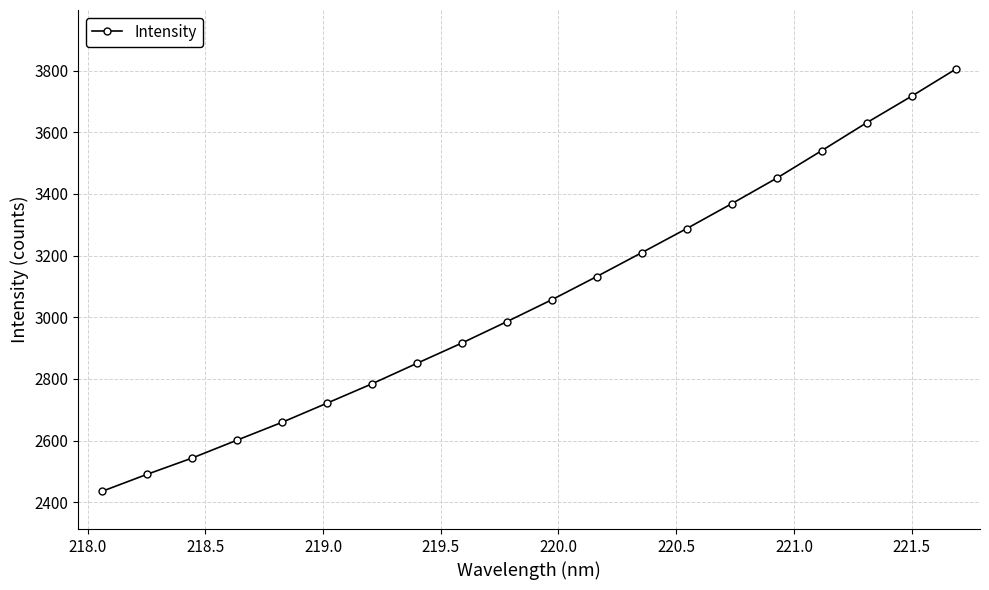

What is the average value?

3059.1